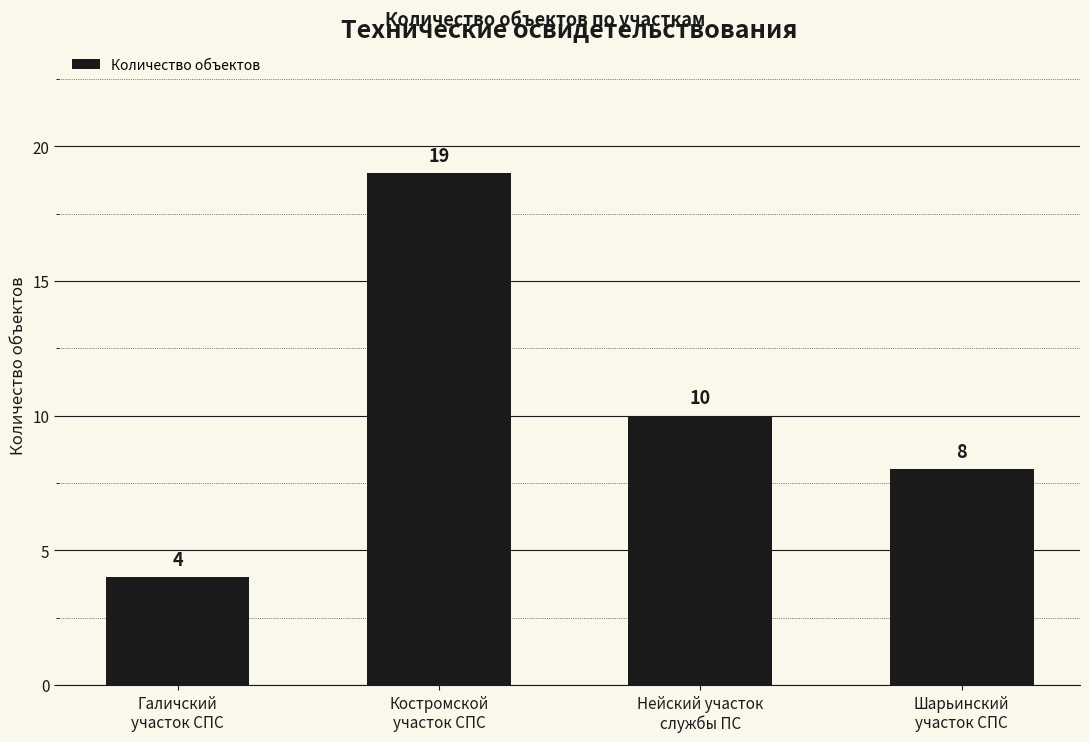

Are the bars horizontal?

No